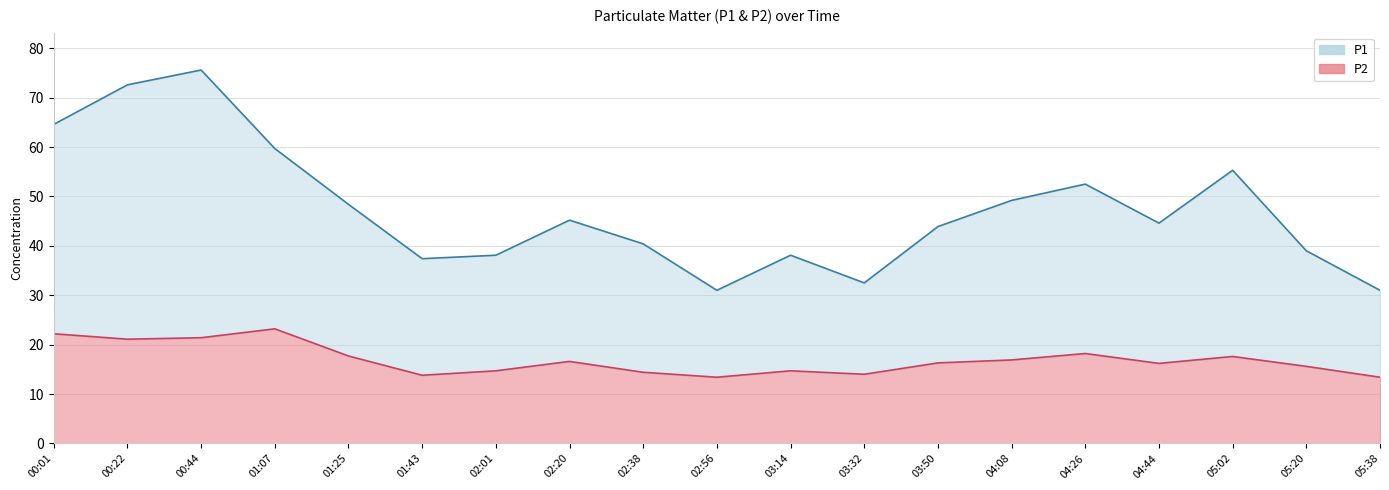

True or false: P2 has a value of 25.9 at 01:25.

False